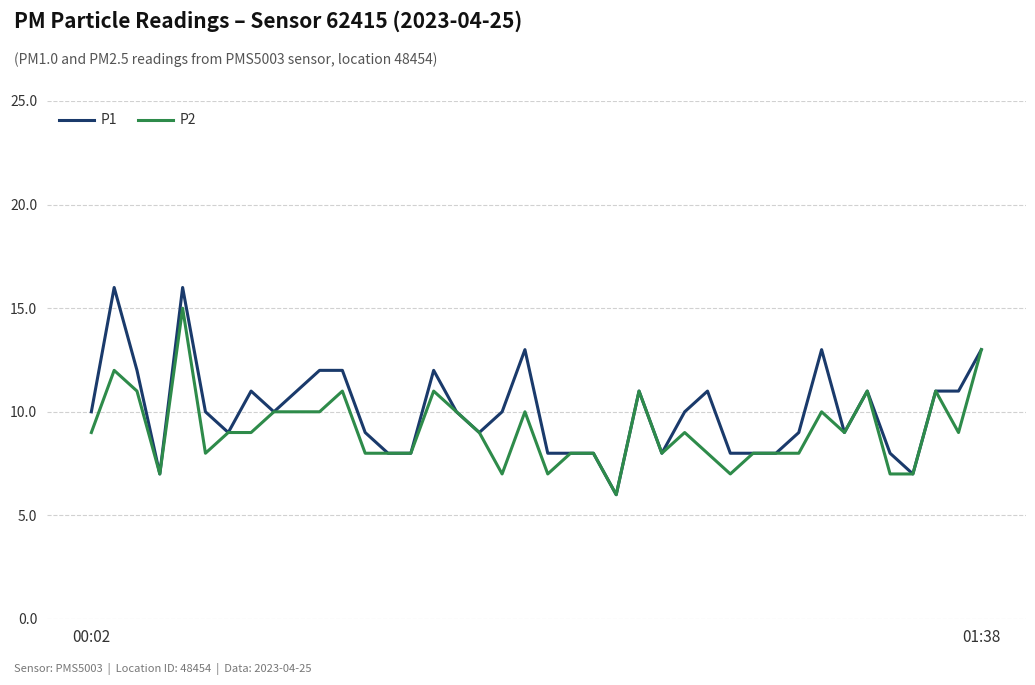

List the series in order of their peak value, highest first.

P1, P2